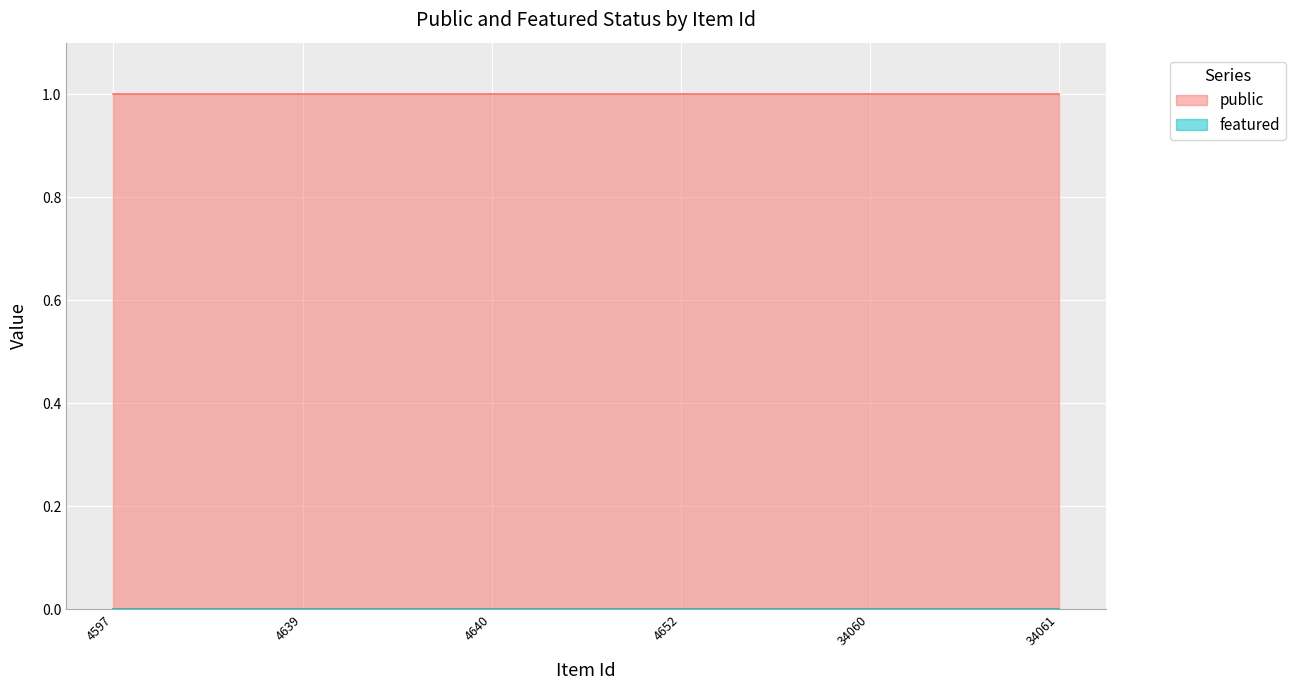

Is it true that public equals 2 at 4597?

False